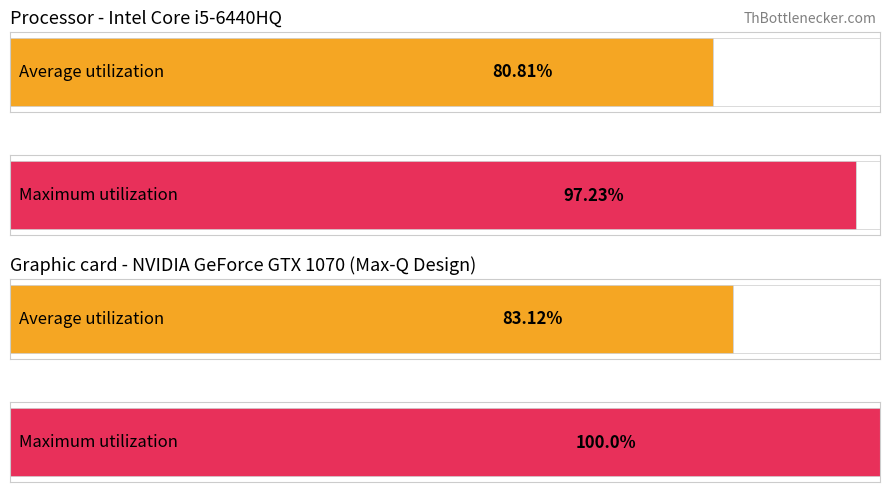

What are all the series names shown in the legend?

Average utilization, Maximum utilization